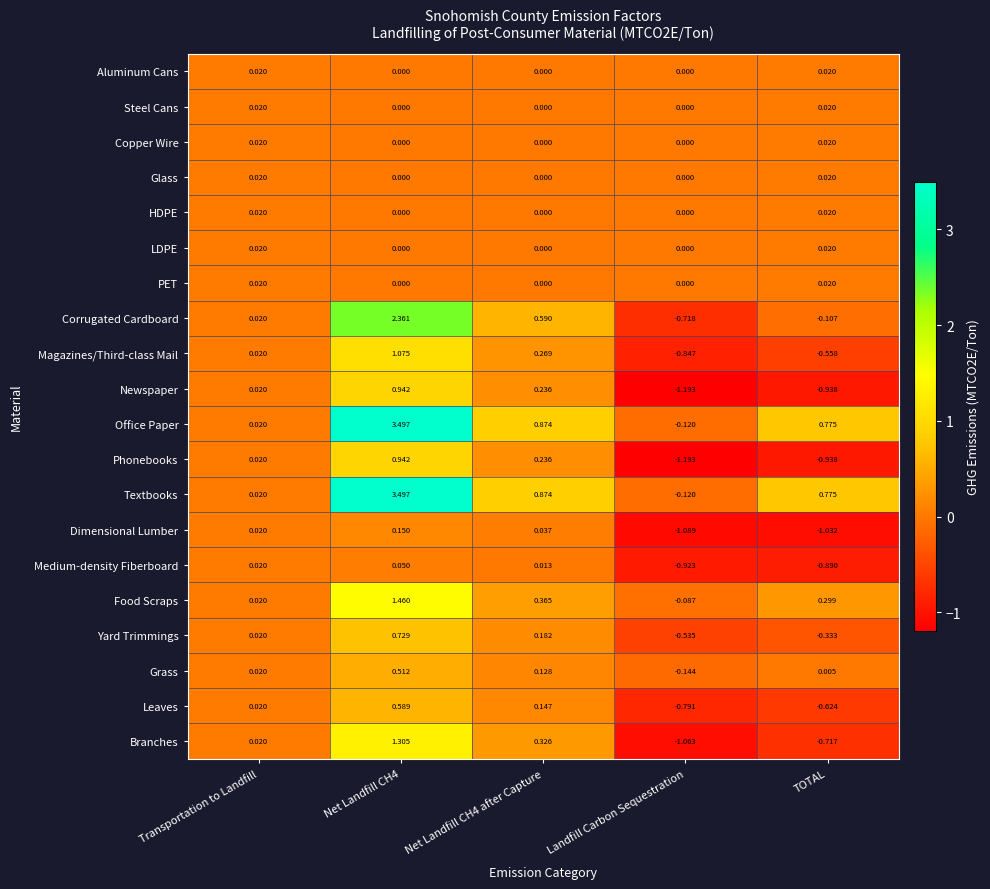

Is the value of Medium-density Fiberboard at TOTAL greater than the value of Textbooks at Transportation to Landfill?

No